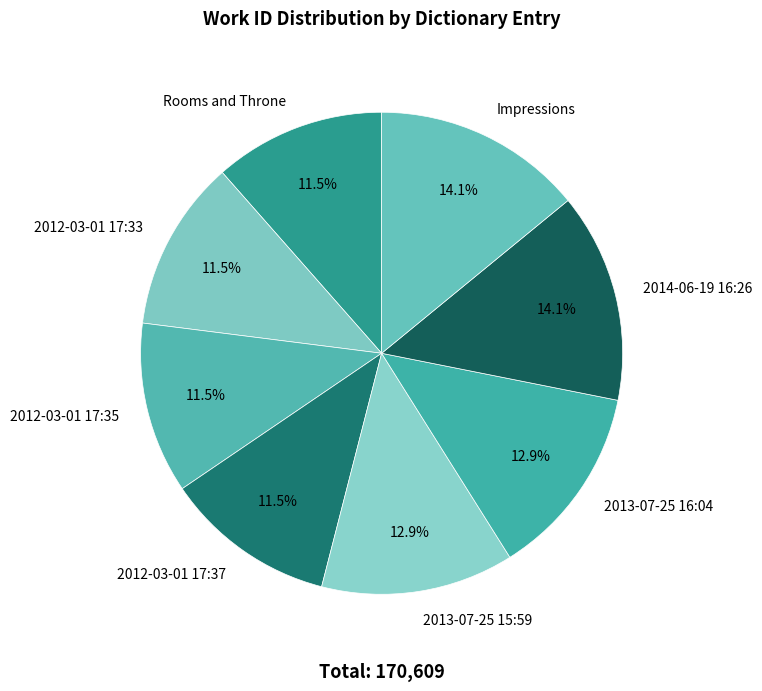

To the nearest percent, what is the average slice percentage?

12%